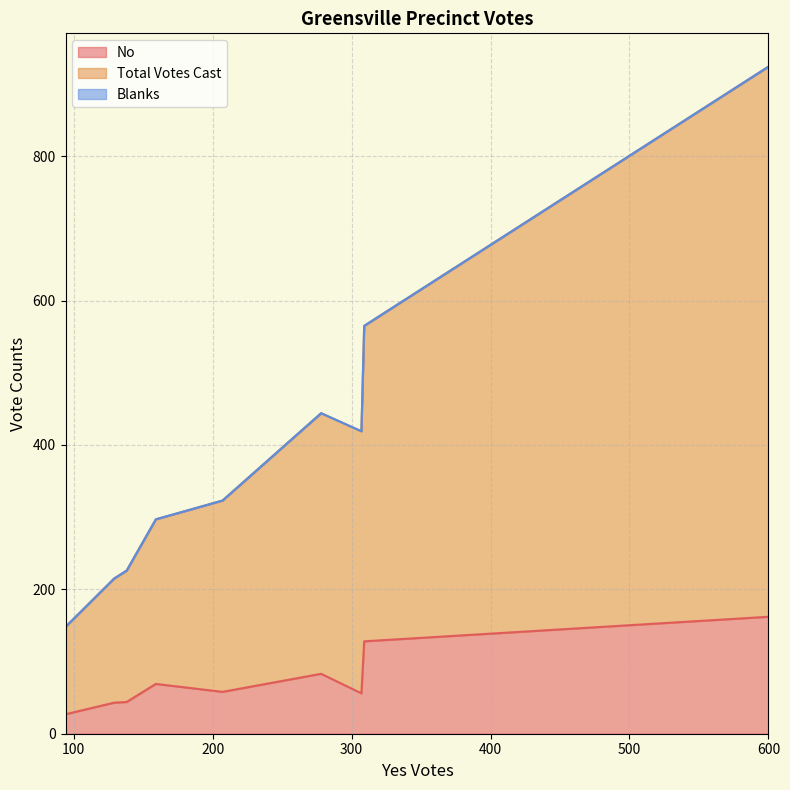

True or false: No has a value of 111 at 402.

False